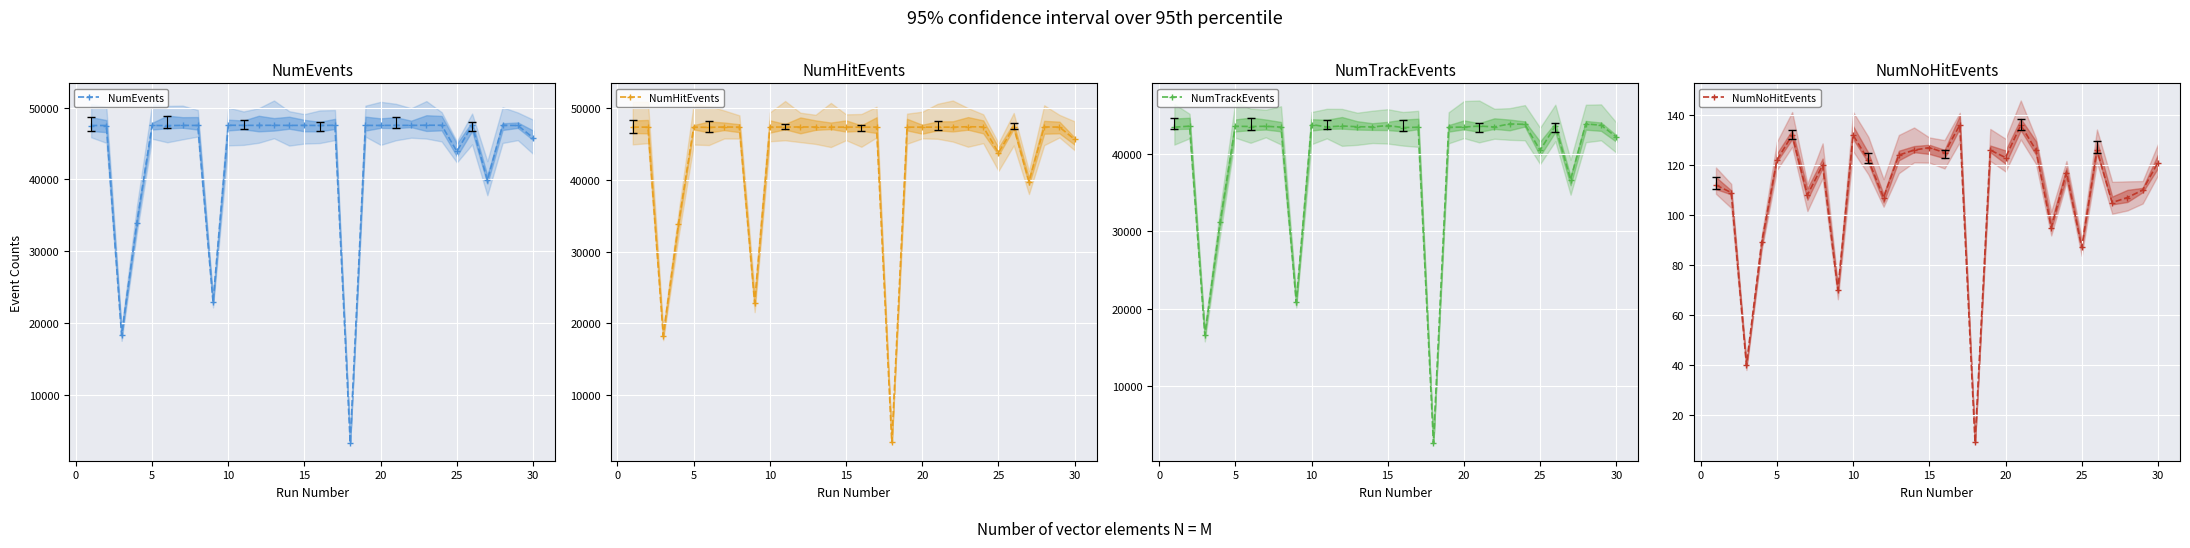

Where does the NumNoHitEvents series first go above 121?

5